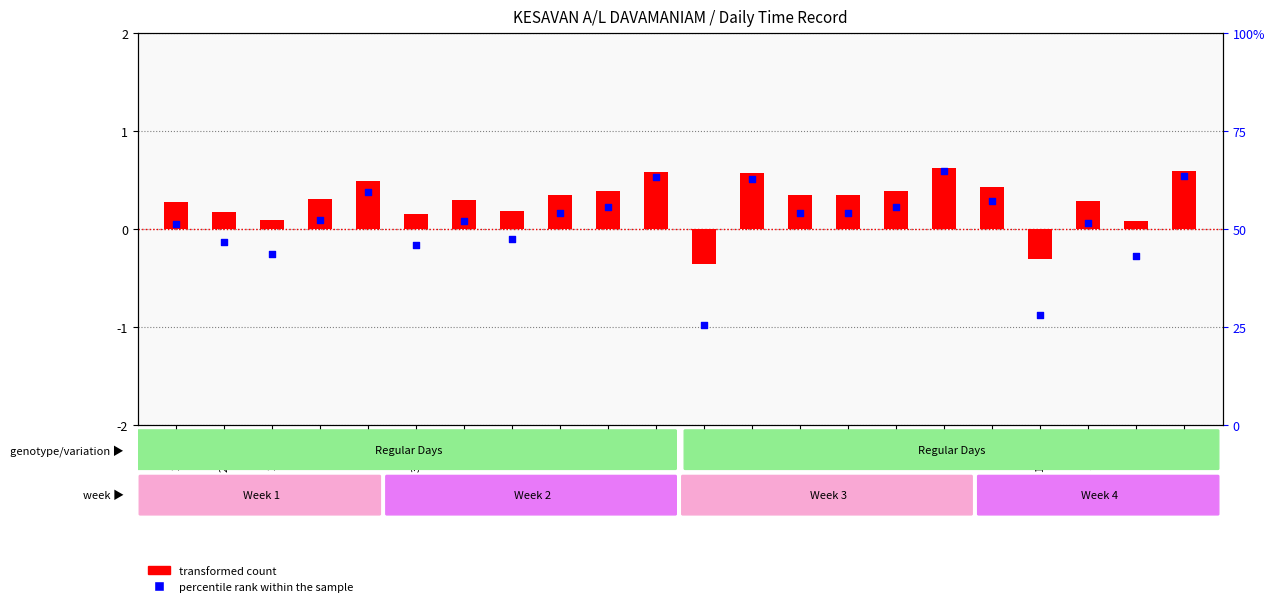

At how many categories does at least one series exceed 20?

22